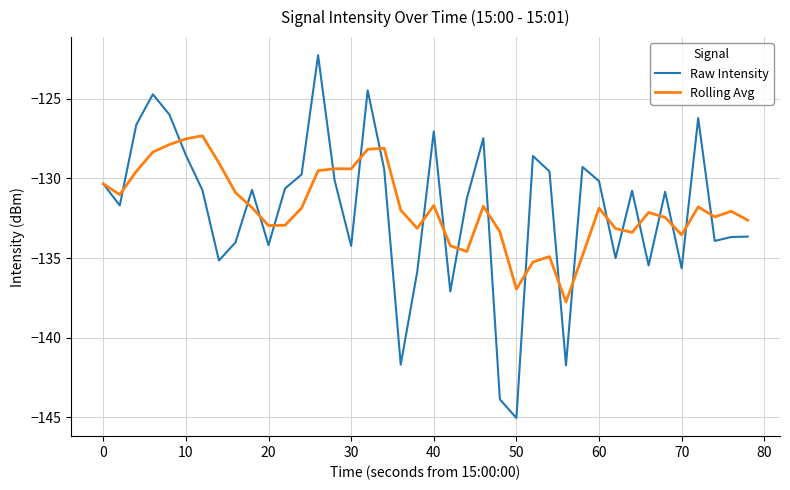

Rank the series by their maximum value, from lowest to highest.

Rolling Avg, Raw Intensity